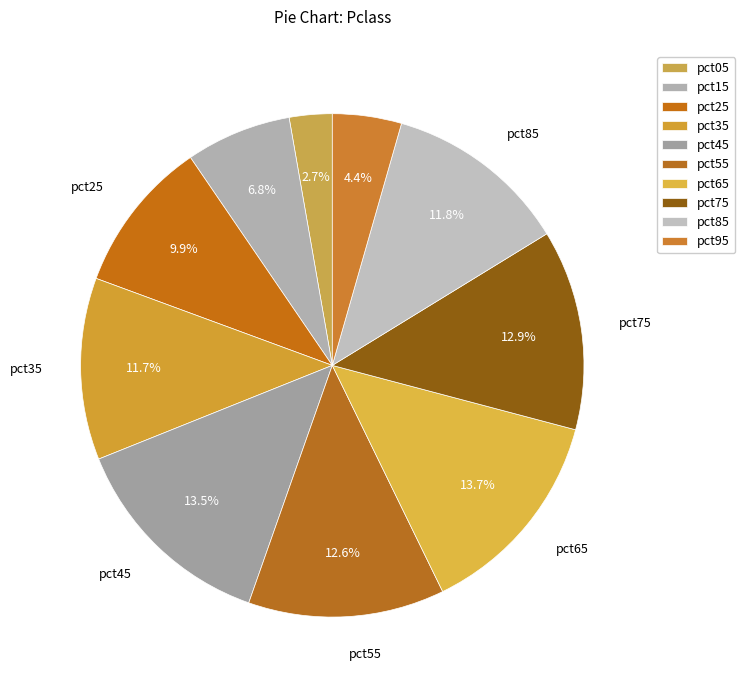

What is the largest slice in the pie chart?

pct65